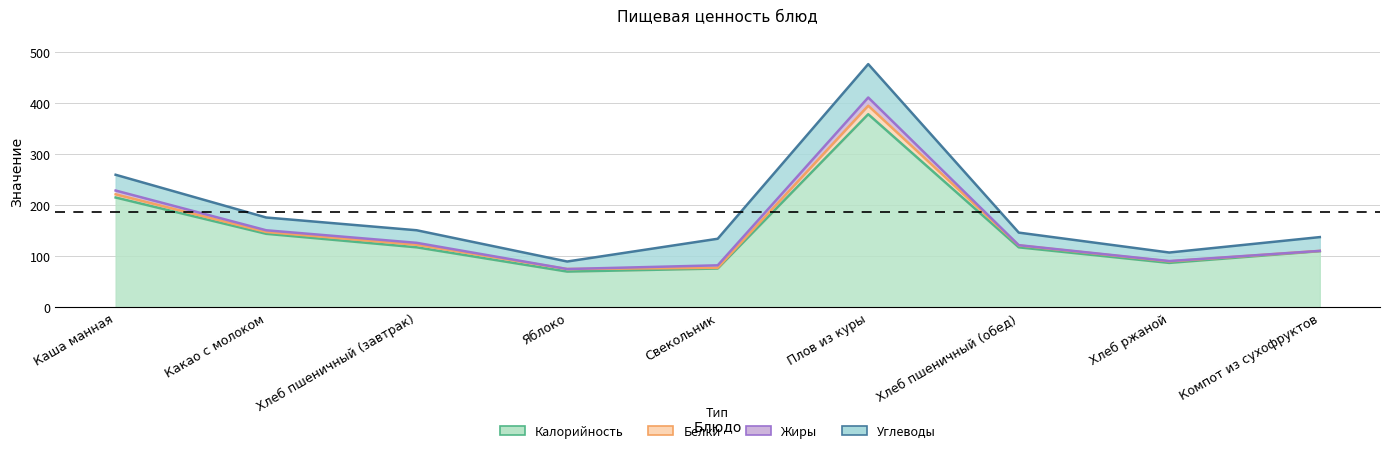

What is the difference between the second highest and second lowest values in the Жиры series?

7.5